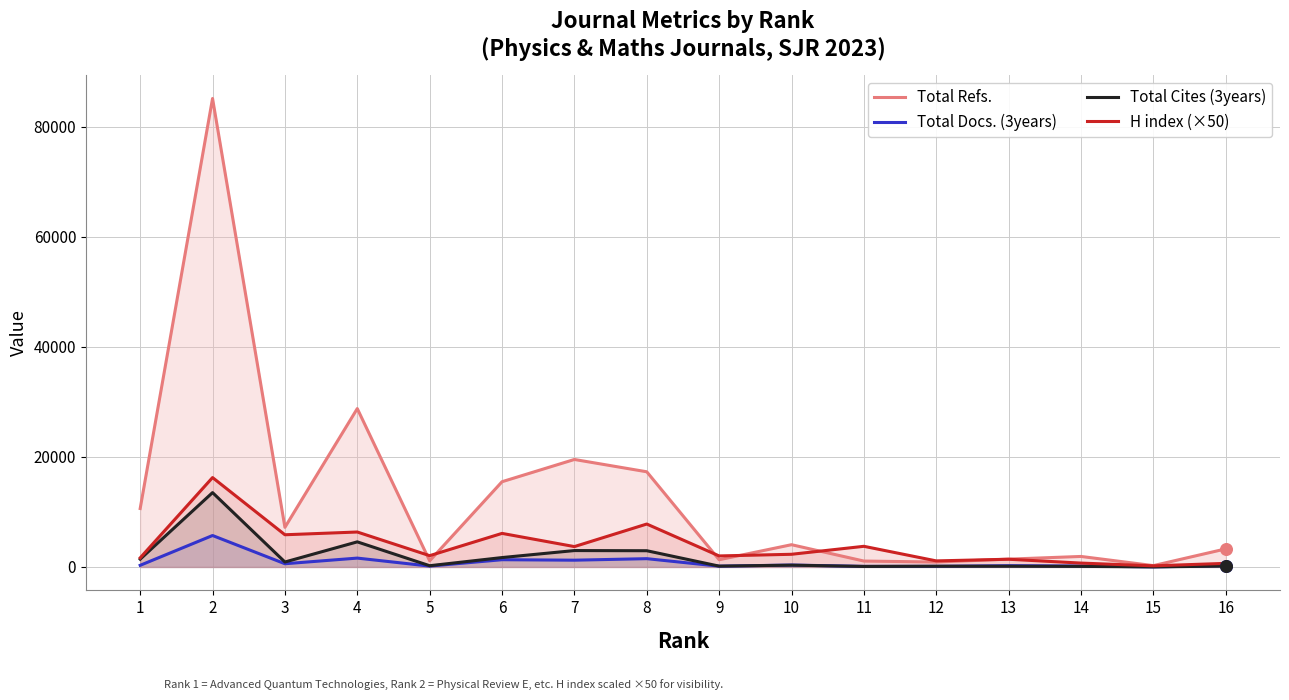

Which series reaches the maximum Y coordinate?

Total Refs.